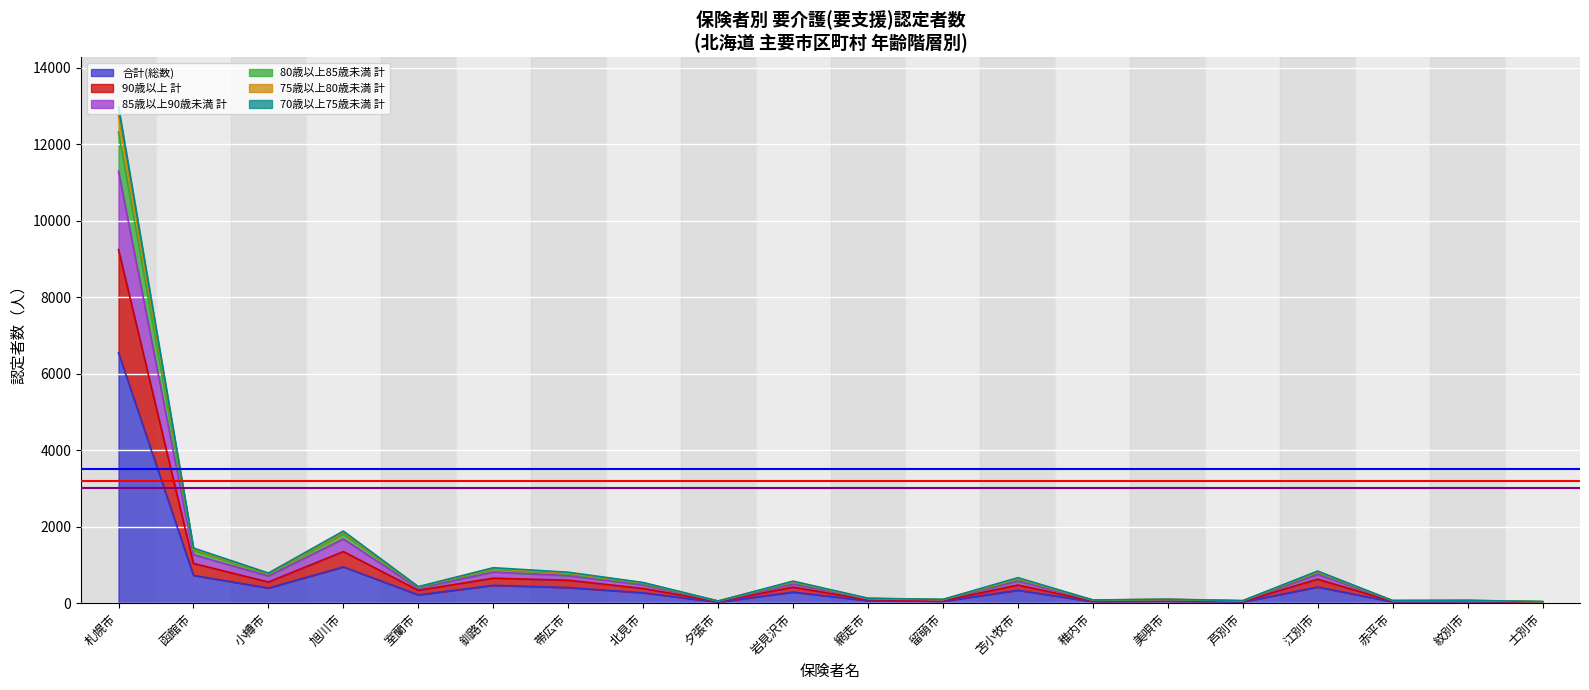

What is the label of the 20th point from the right?

札幌市